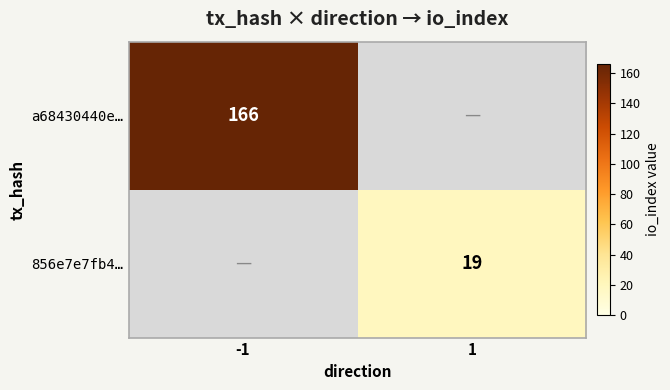

Is the value of a68430440e… at -1 greater than the value of 856e7e7fb4… at 1?

Yes